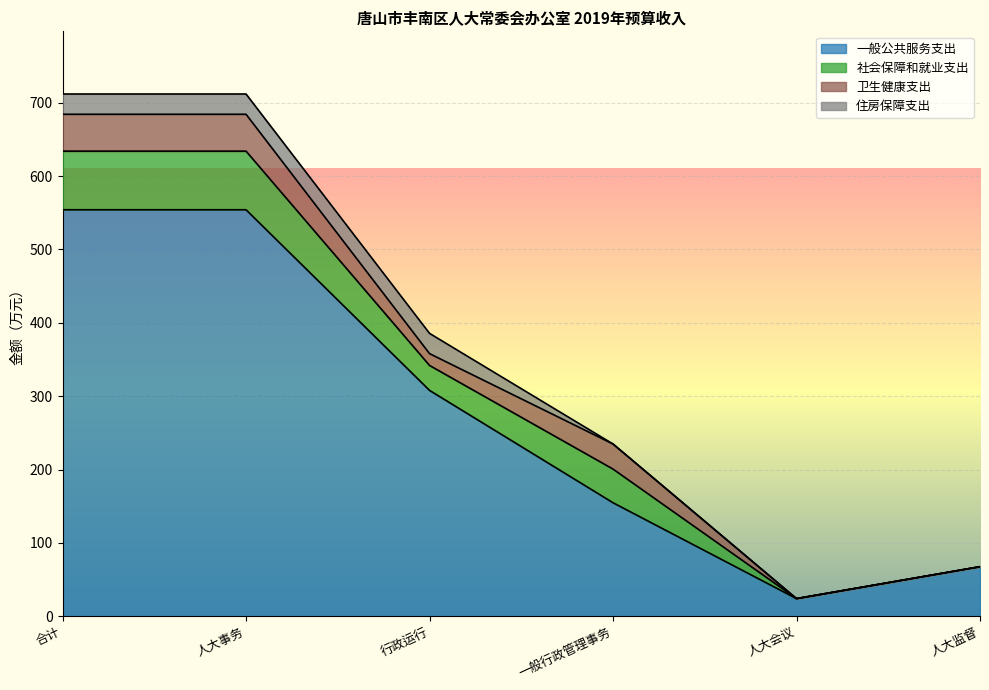

What is the minimum value for 一般公共服务支出?

24.0